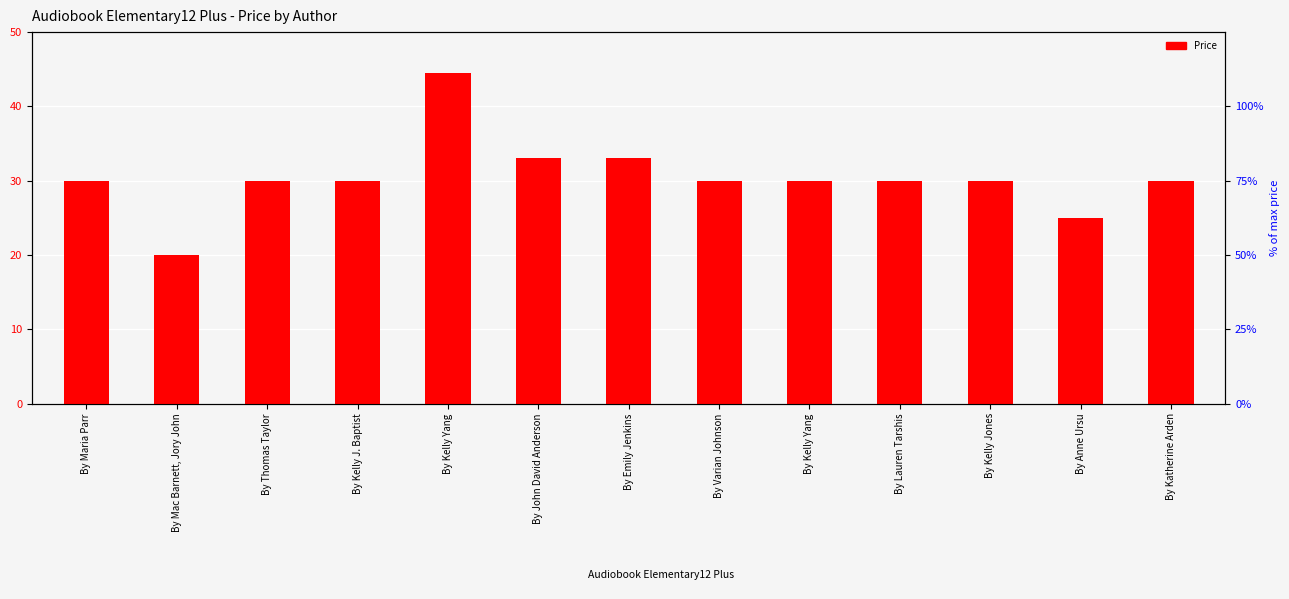

List the labels in order of value, largest first.

By Kelly Yang, By John David Anderson, By Emily Jenkins, By Maria Parr, By Thomas Taylor, By Kelly J. Baptist, By Varian Johnson, By Kelly Yang, By Lauren Tarshis, By Kelly Jones, By Katherine Arden, By Anne Ursu, By Mac Barnett, Jory John